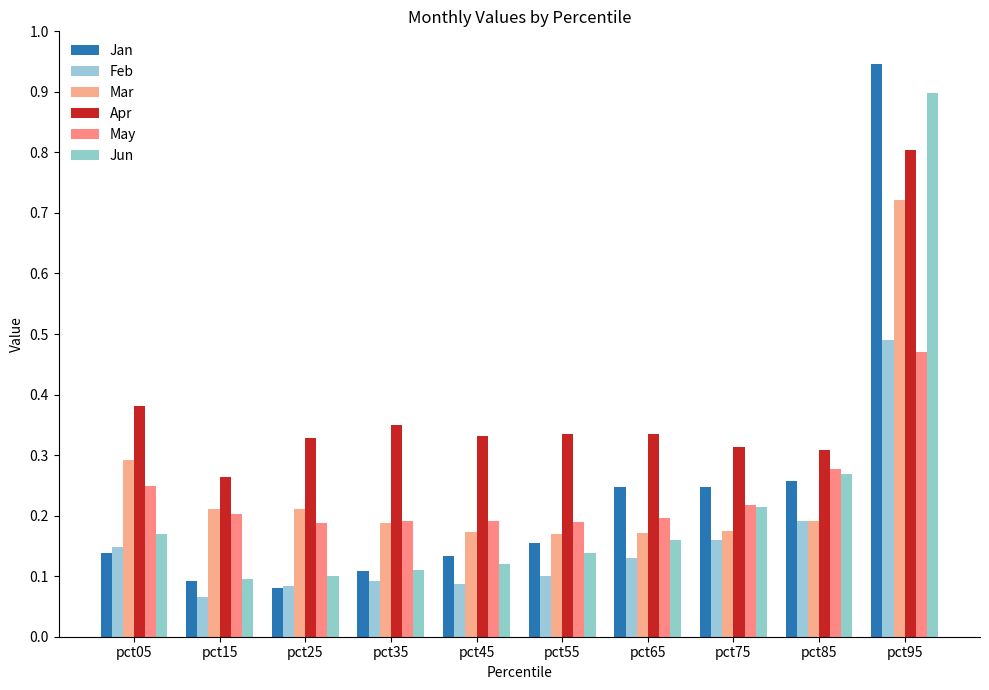

What is the total value across all series at pct95?

4.3